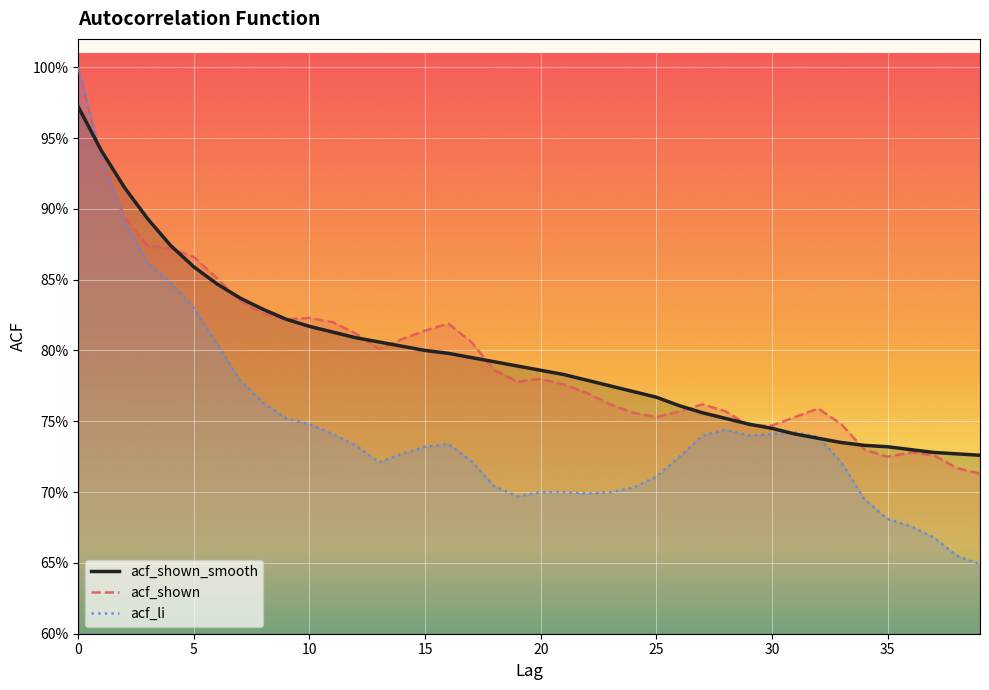

Does the chart display data point markers on the line(s)?

No